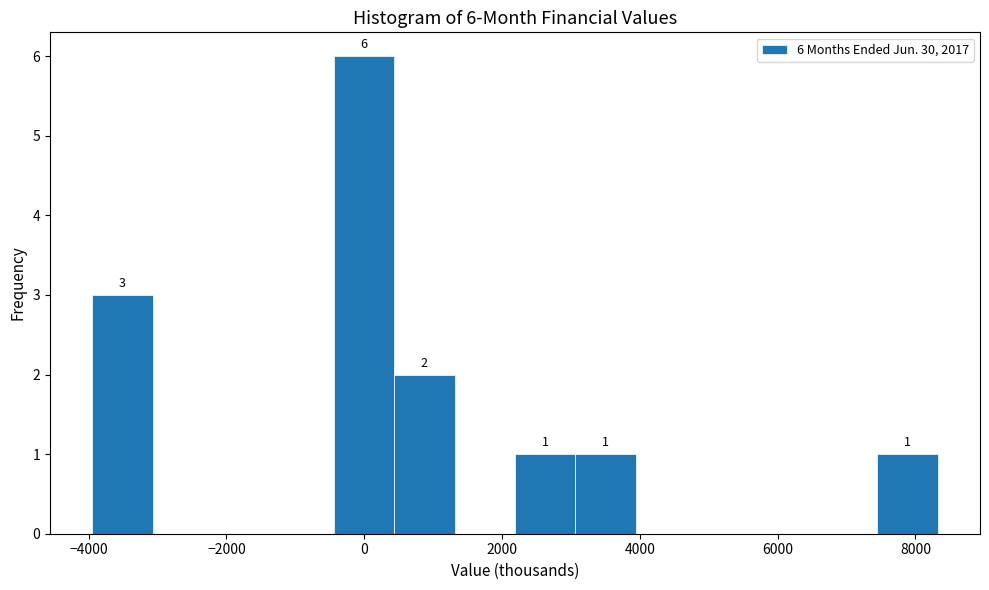

Which range on the x-axis has the tallest bar?

-400 to 400